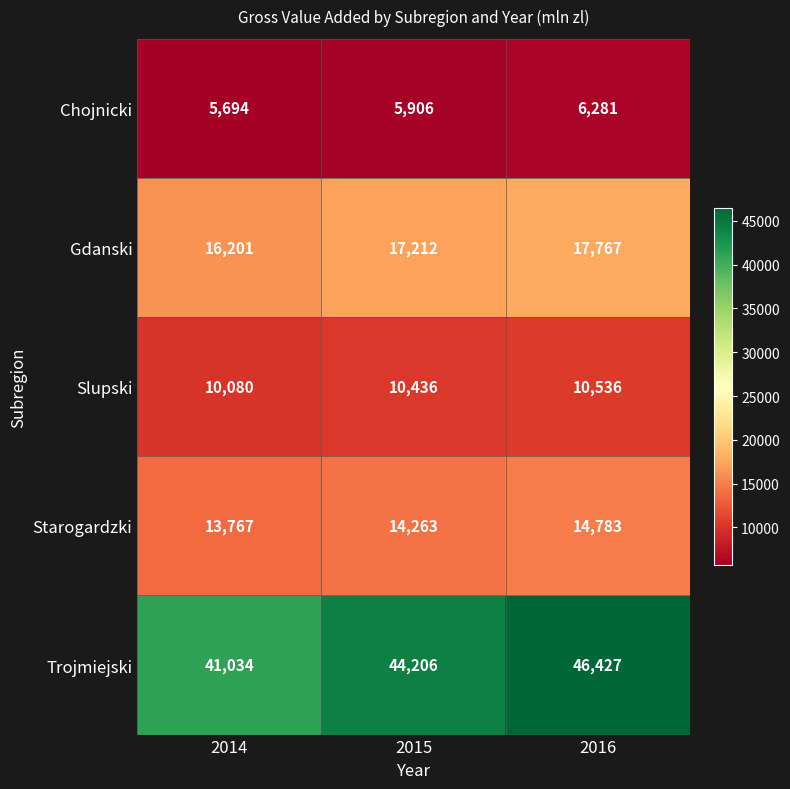

The Trojmiejski series shows 44206 at 2015. True or false?

True